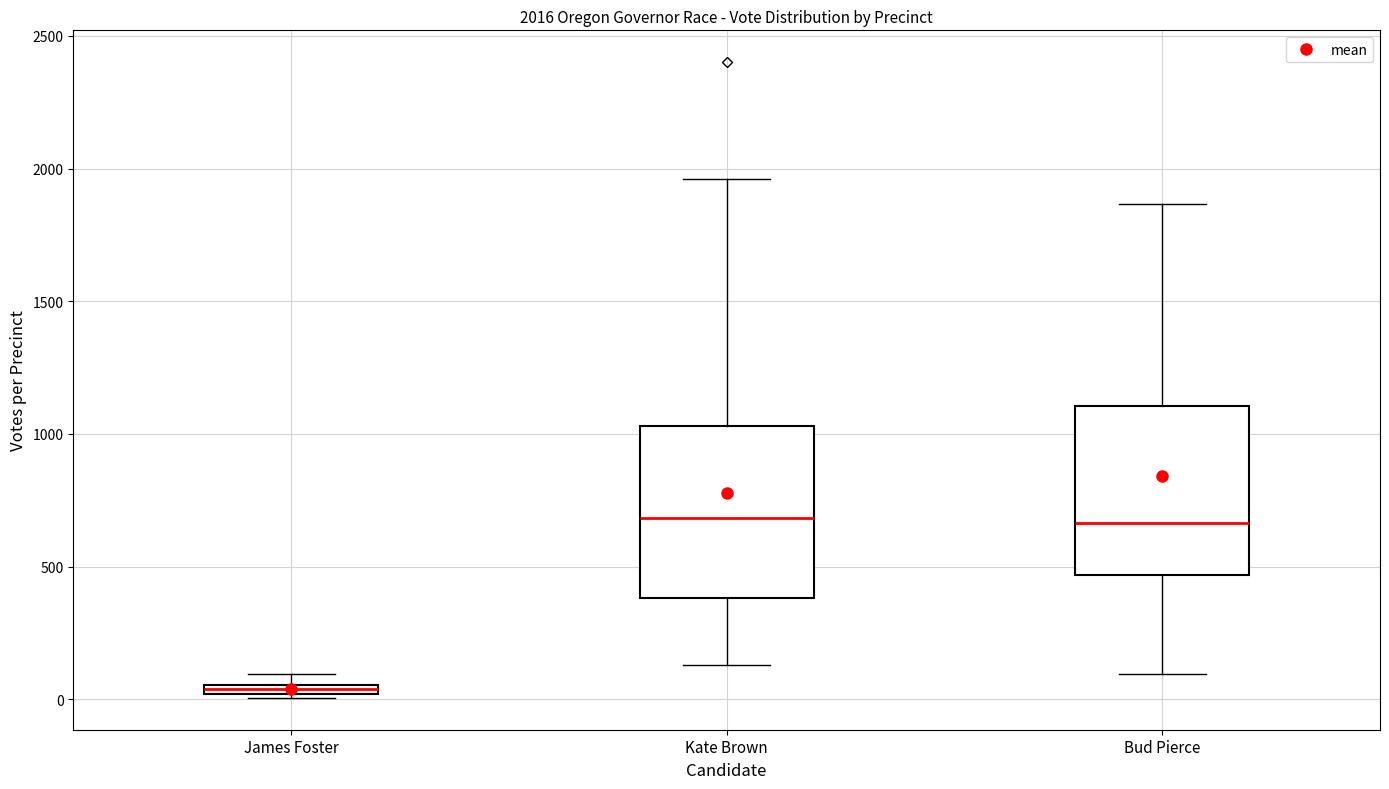

Which box has the lowest median line?

James Foster